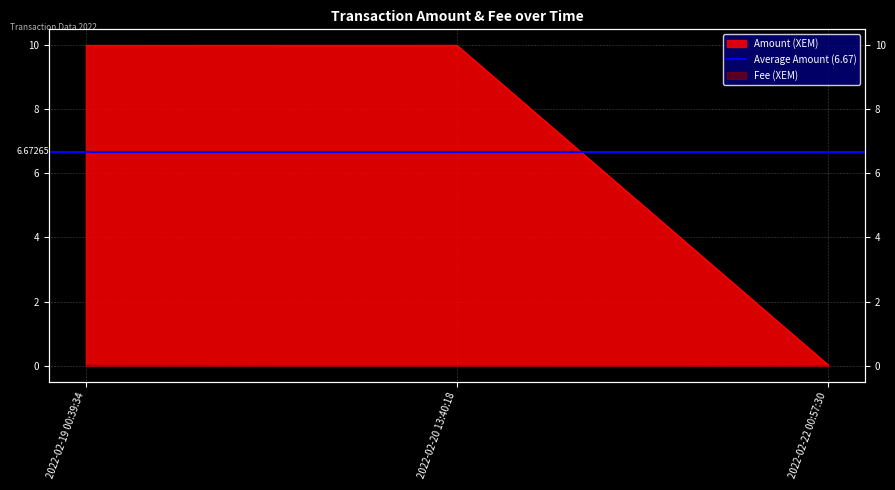

The value at 2022-02-20 13:40:18 is 14.1. True or false?

False